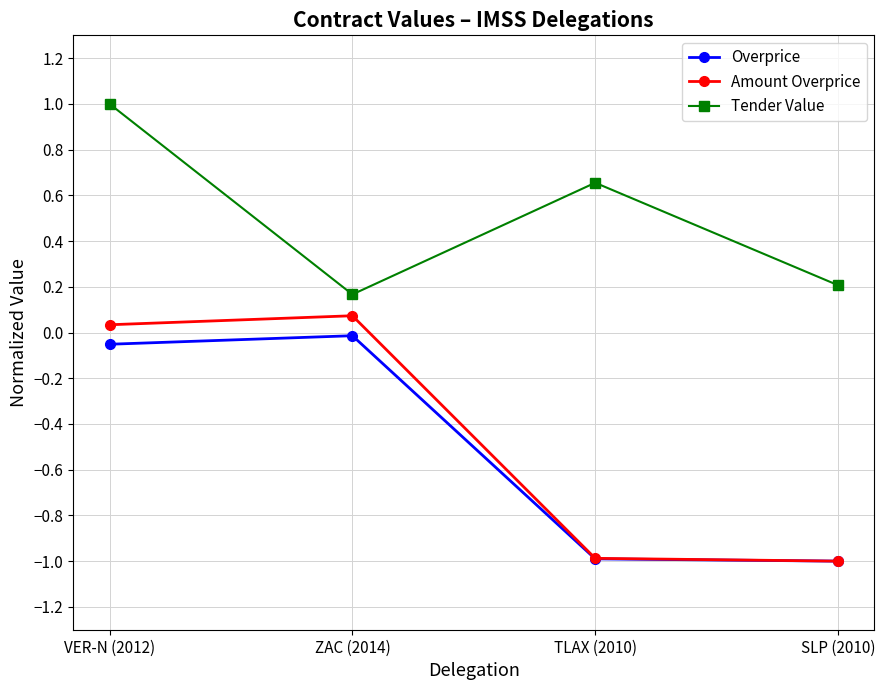

Where is the first local maximum for Amount Overprice?

ZAC (2014)